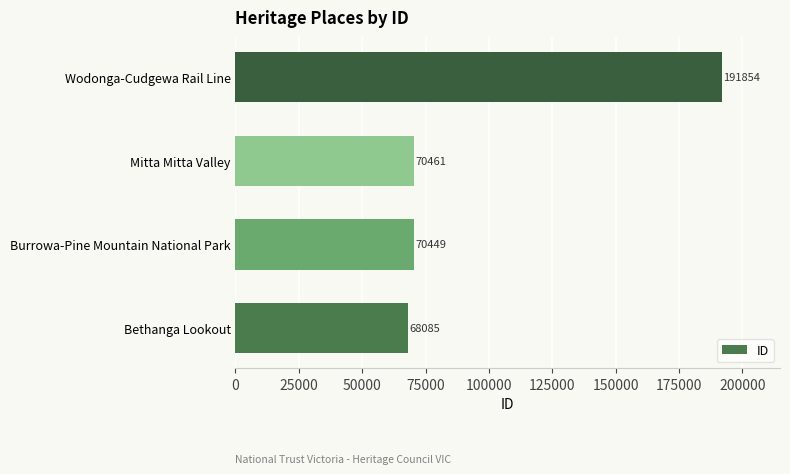

What is the average value?

100212